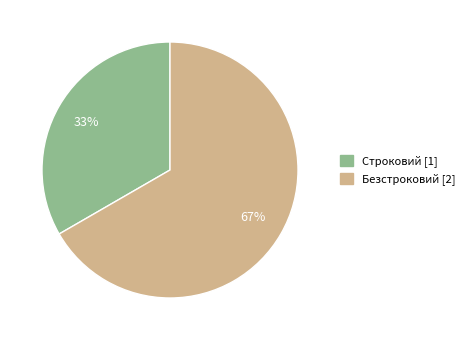

Which slice is the largest?

Безстроковий